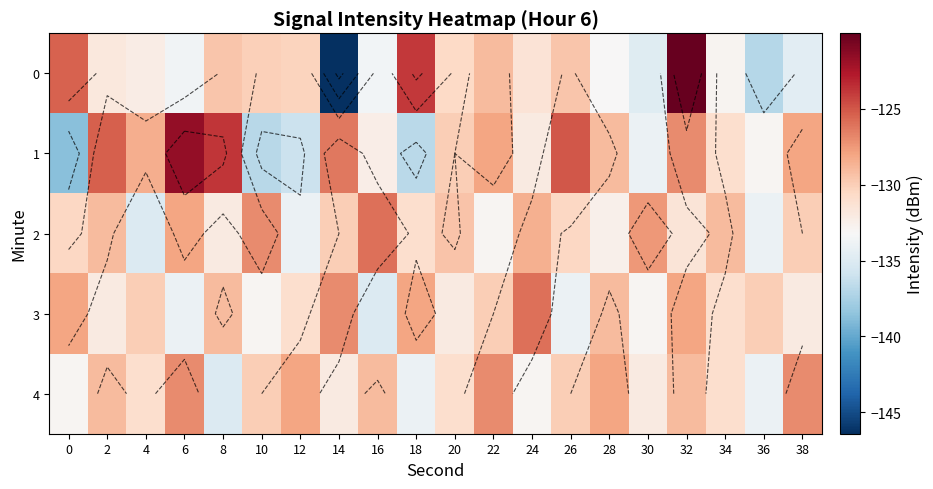

Is the value of 3 at 18 greater than the value of 2 at 16?

No